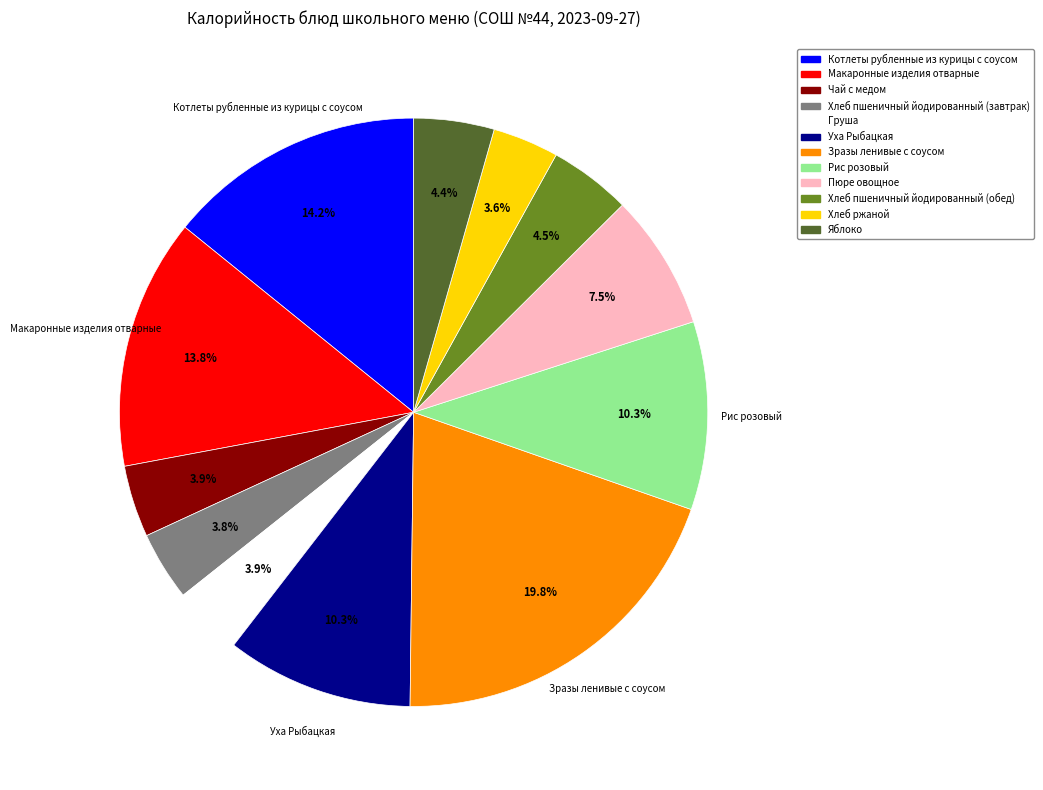

Is Пюре овощное the majority of the pie?

No